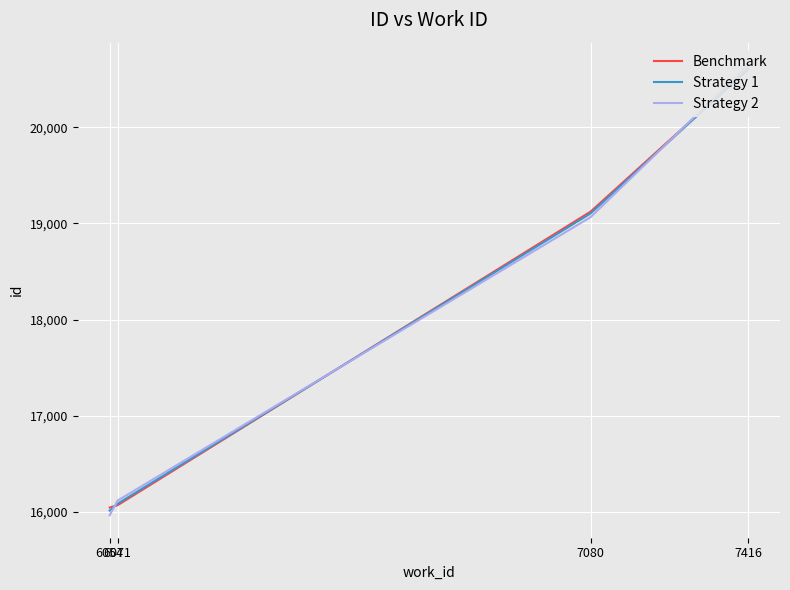

Which series has the largest range (max minus min)?

Strategy 2